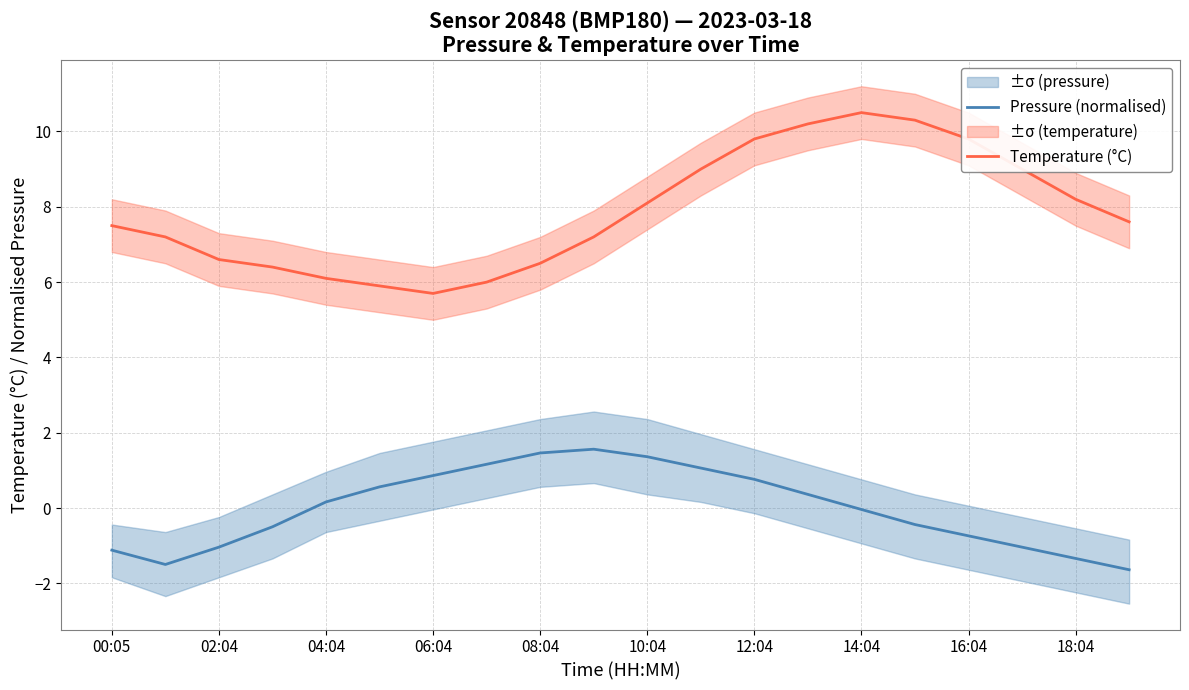

True or false: Pressure (normalised) and Temperature (°C) cross at least once.

False